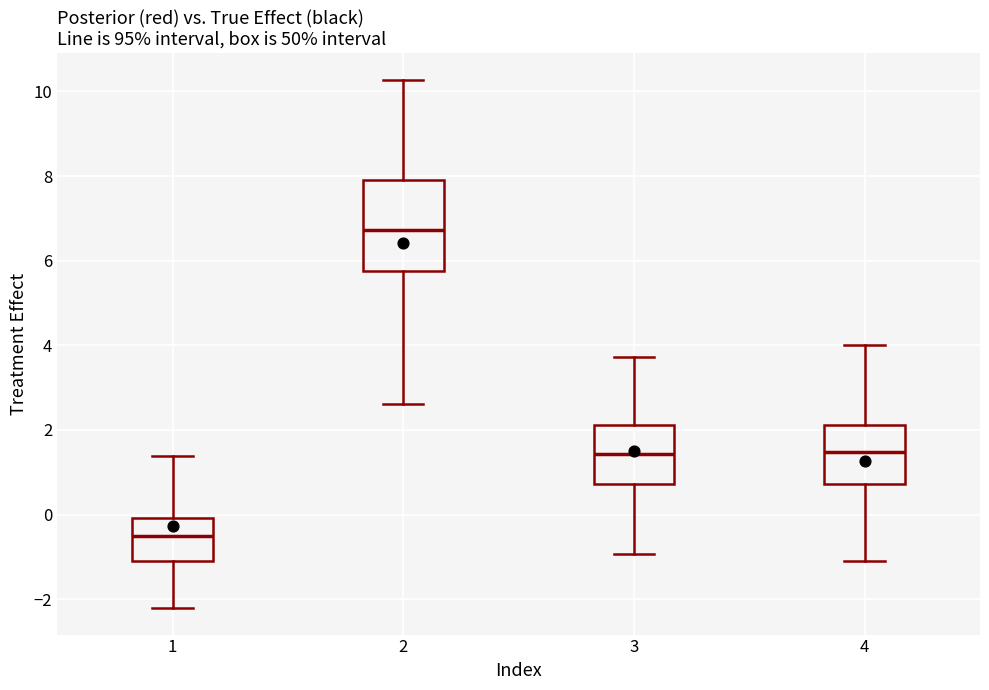

Reading left to right, transcribe this box plot: for each box, give where its median line is, the range the box spans, and where its two whiskers end, as read against the y-axis. The values are not printed on the chart, so give them approximately, as read against the axis.

1: median -0.6, box -1.2 to 0.0, whiskers -2.2 to 1.4
2: median 6.8, box 5.8 to 8.0, whiskers 2.6 to 10.2
3: median 1.4, box 0.8 to 2.2, whiskers -1.0 to 3.8
4: median 1.4, box 0.8 to 2.2, whiskers -1.2 to 4.0